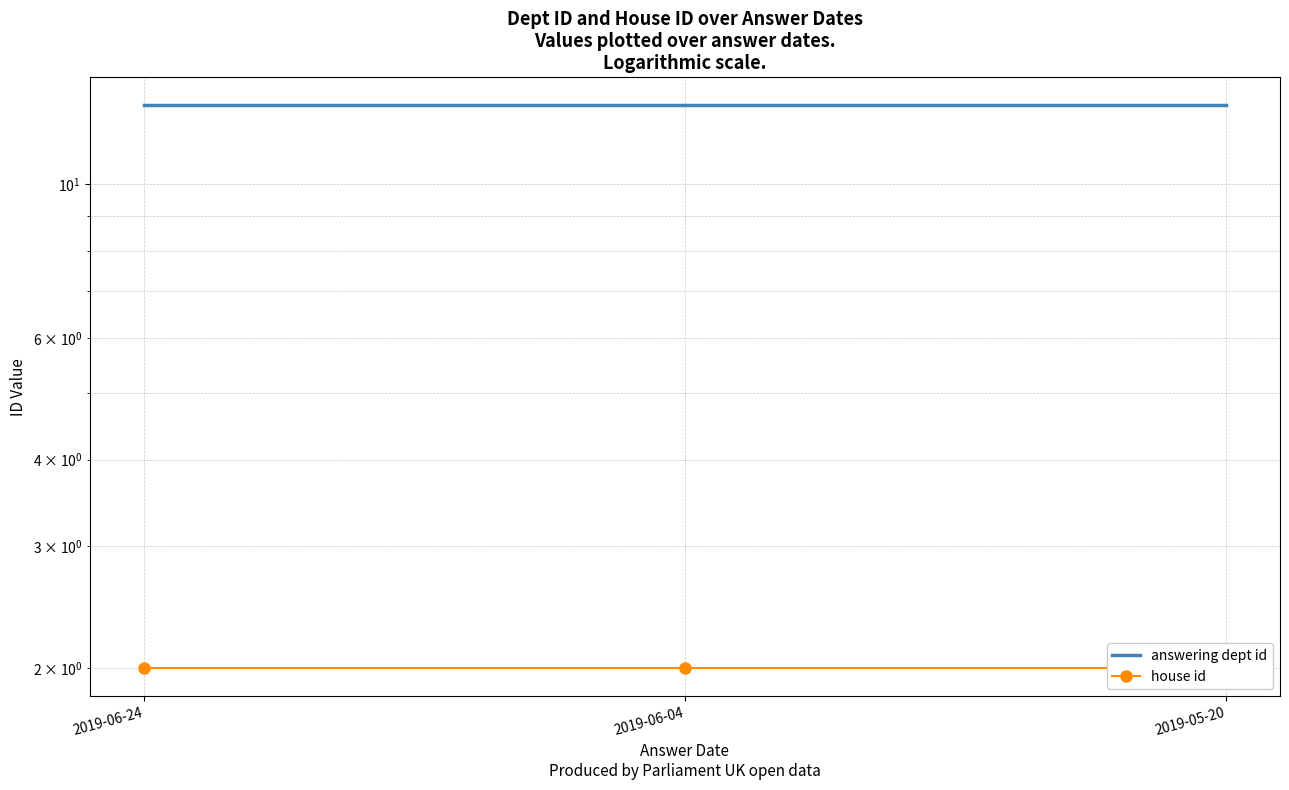

Which has a higher value, 2019-06-04 or 2019-06-24?

2019-06-04